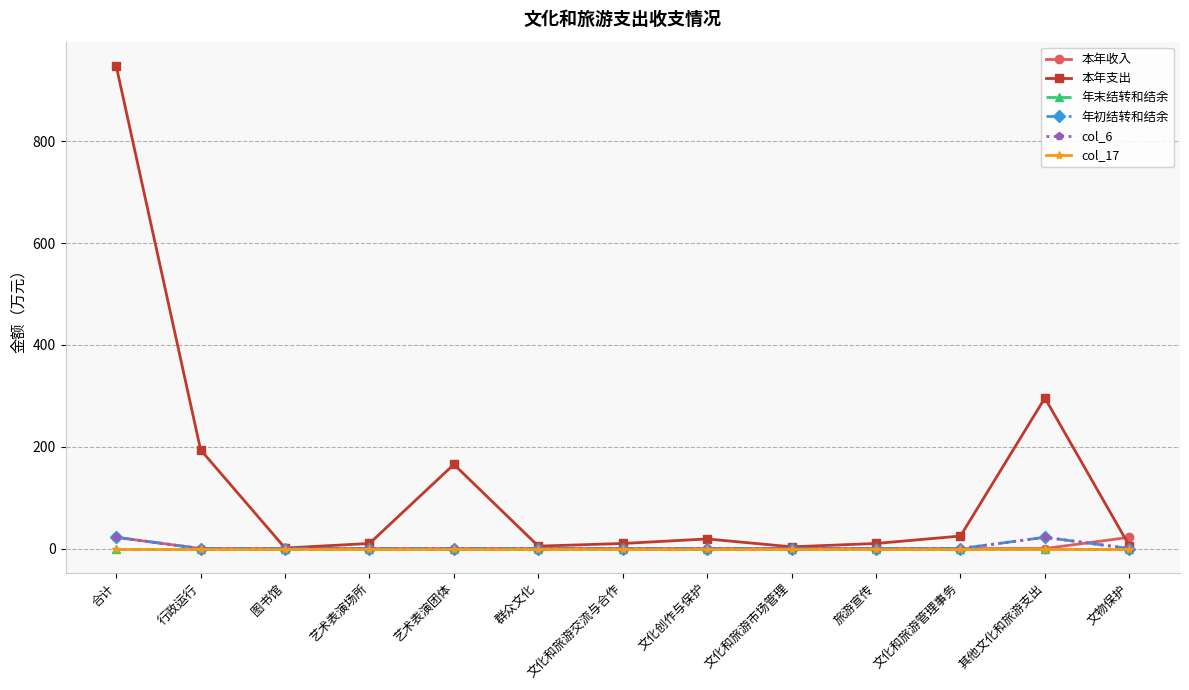

Is this an area chart (filled region under the line)?

No